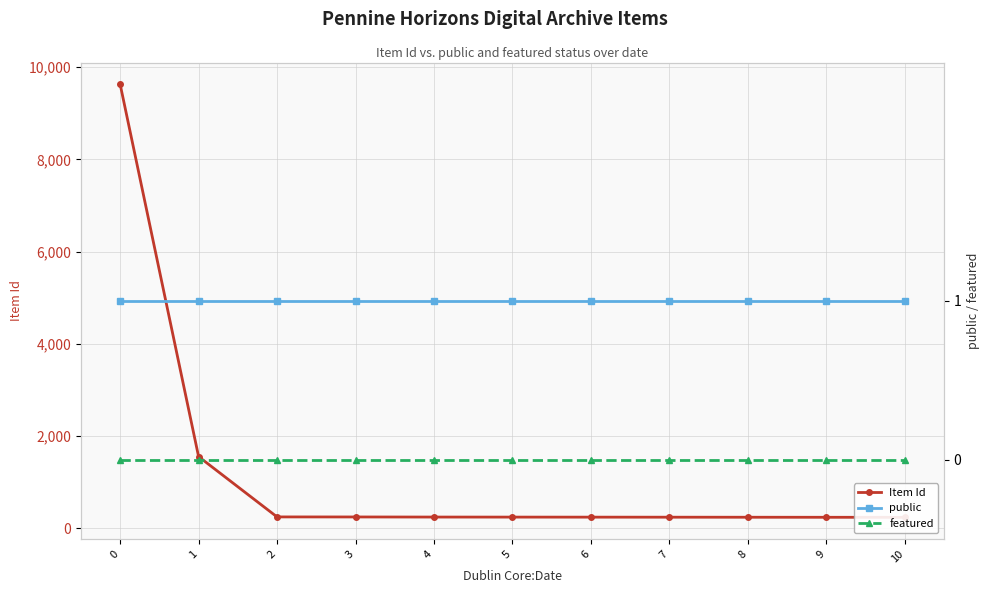

Which series has the widest spread of values?

Item Id